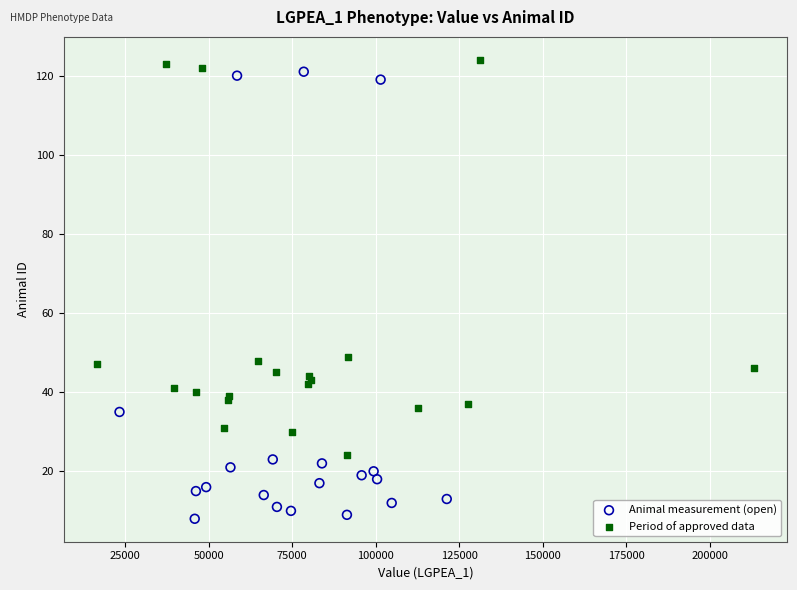

Which series reaches the minimum Y coordinate?

Animal measurement (open)